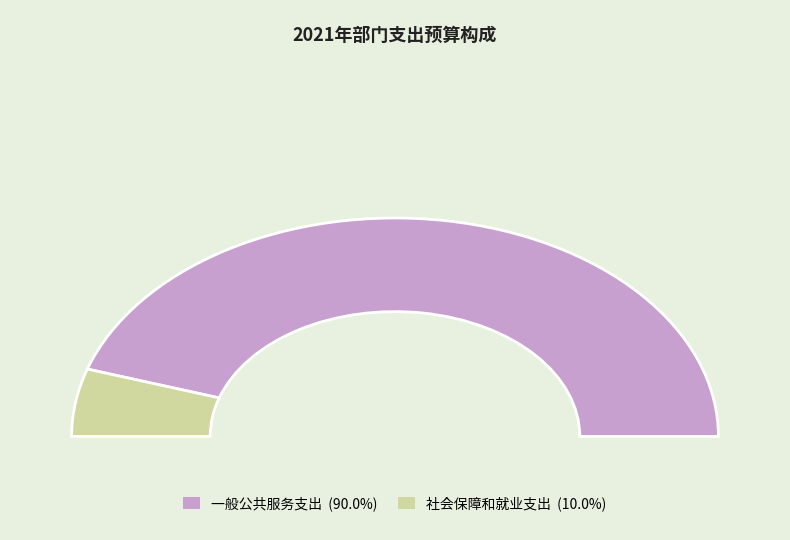

True or false: 一般公共服务支出 accounts for 90% of the total.

True